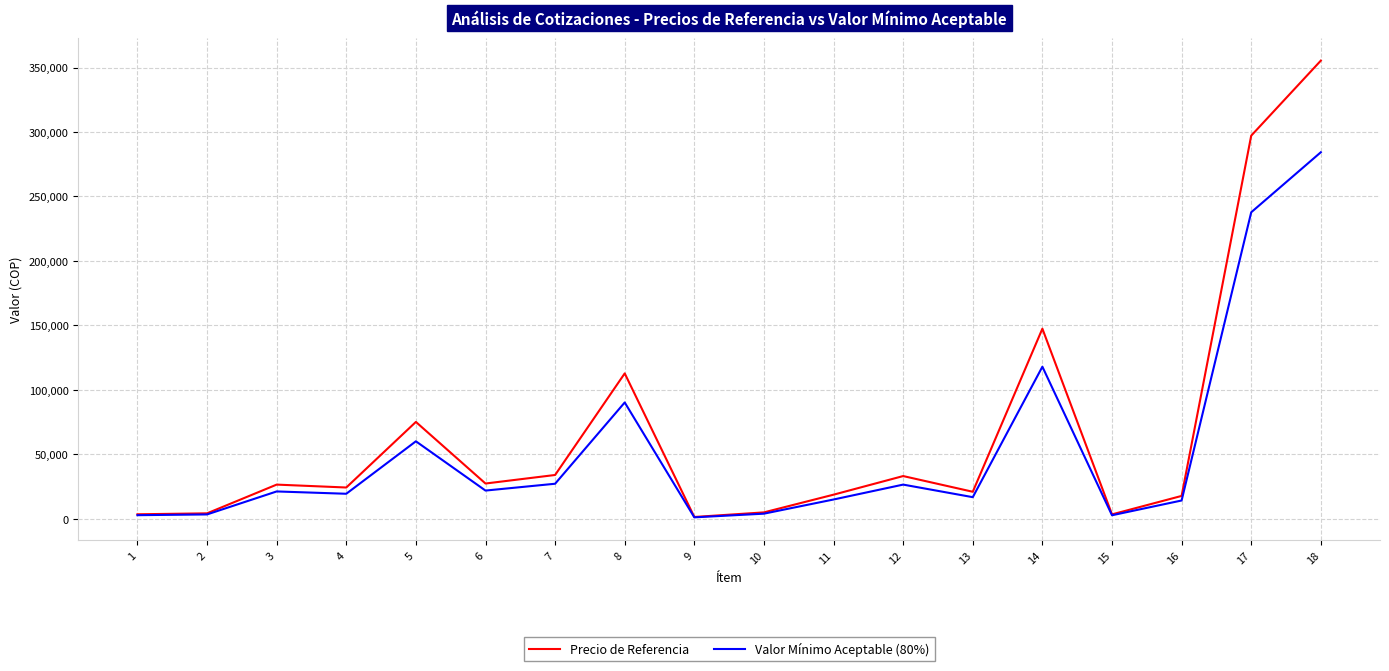

The value of Precio de Referencia at 7 is 33978.0. True or false?

True